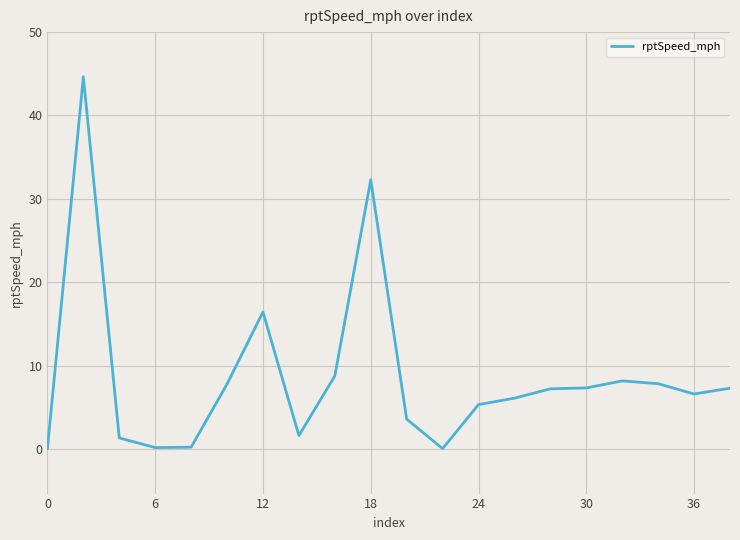

Does the chart have visible grid lines?

Yes